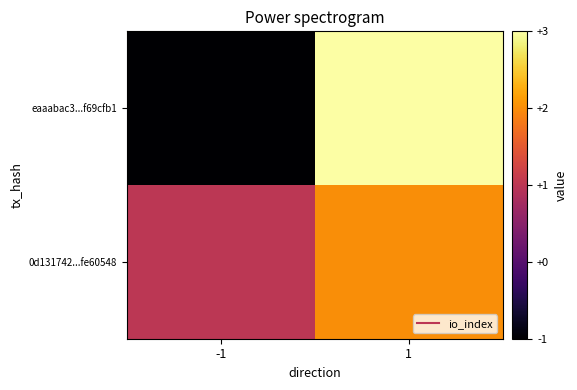

Which series changed the most between -1 and 1?

eaaabac3...f69cfb1